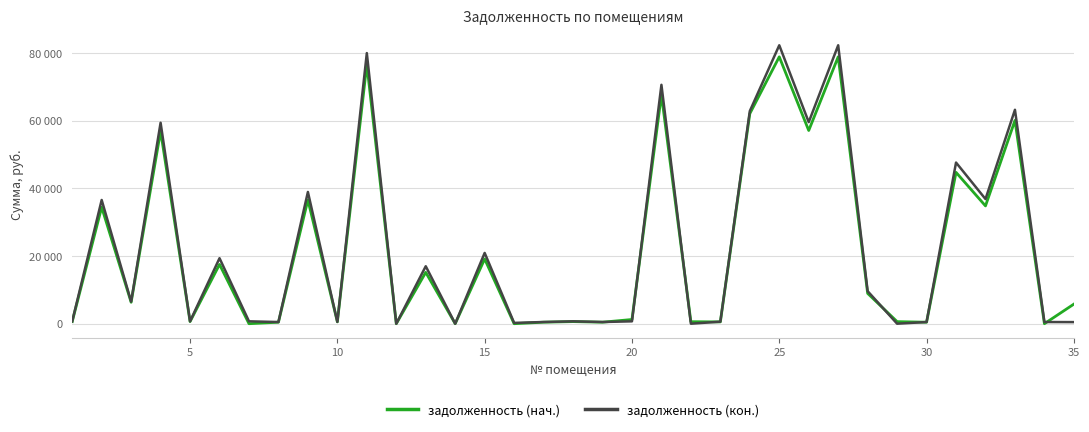

What are all the series names shown in the legend?

задолженность (нач.), задолженность (кон.)